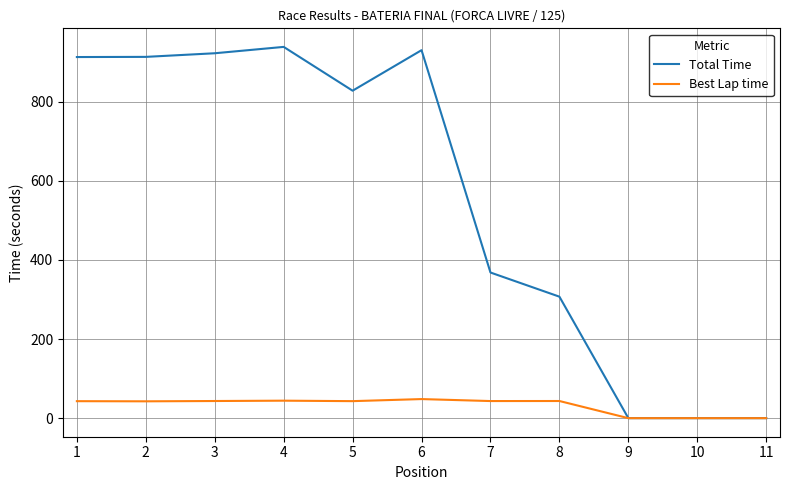

Which category has the highest value in the Total Time series?

4